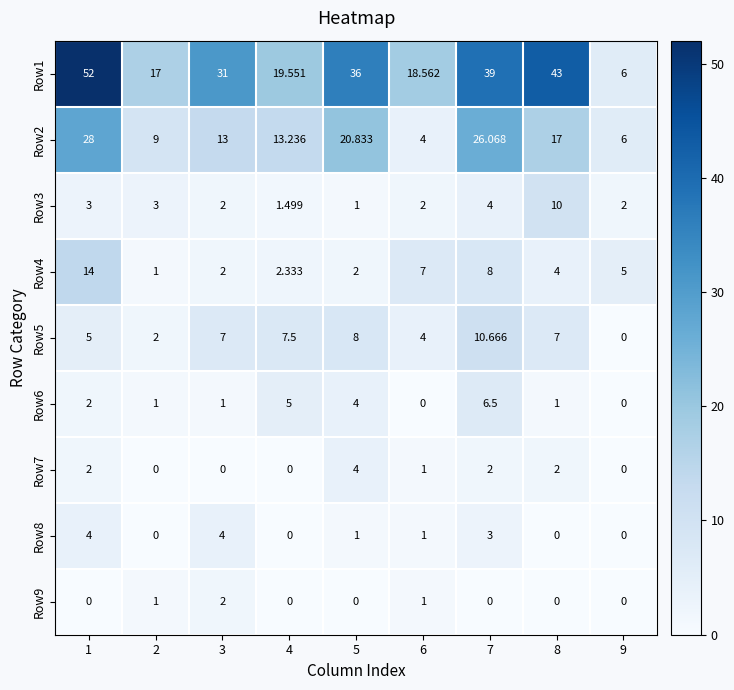

How many data points in Row5 are less than 7?

4